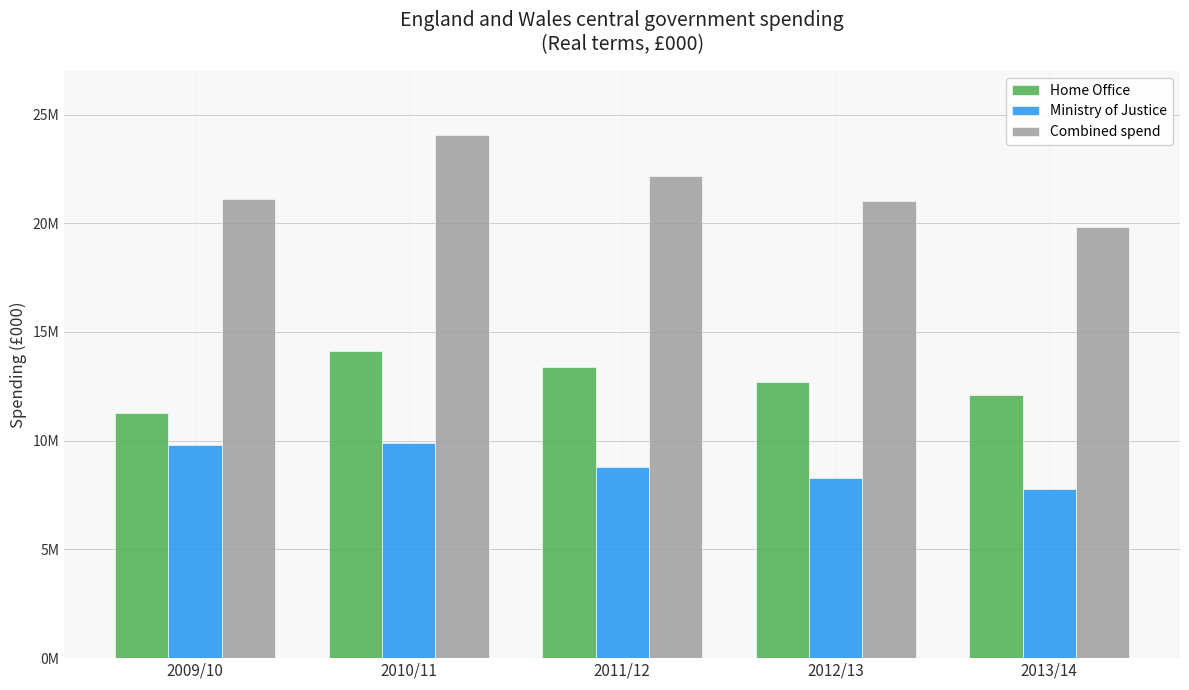

Reading left to right, what are all the values shown in this chart?

Home Office: 11279492	14143653	13390028	12711890	12078824
Ministry of Justice: 9818626	9903111	8792449	8295715	7755938
Combined spend: 21098118	24046765	22182477	21007605	19834762